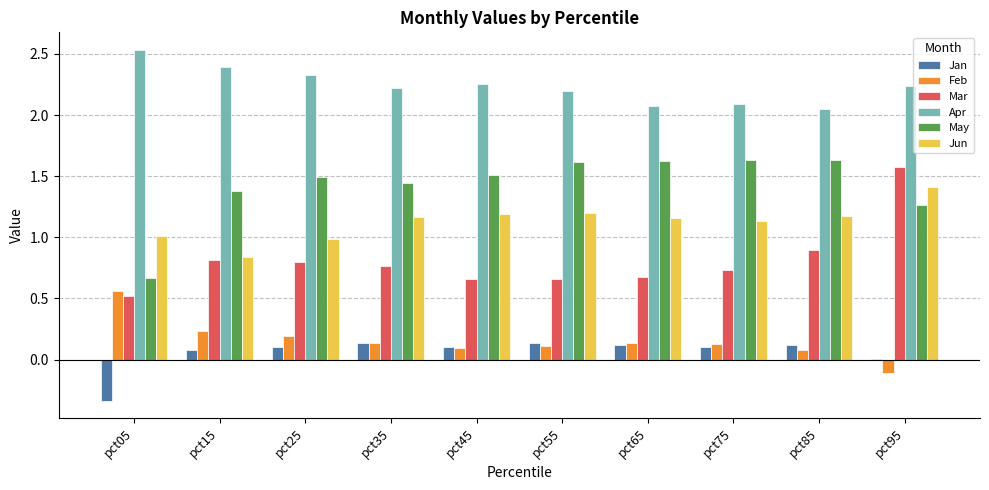

How many data points does each series have?

10